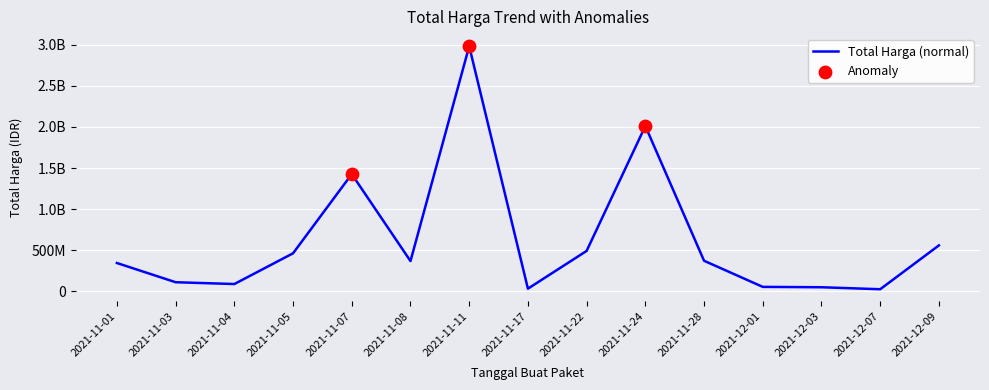

Between 2021-12-01 and 2021-11-01, which is larger?

2021-11-01